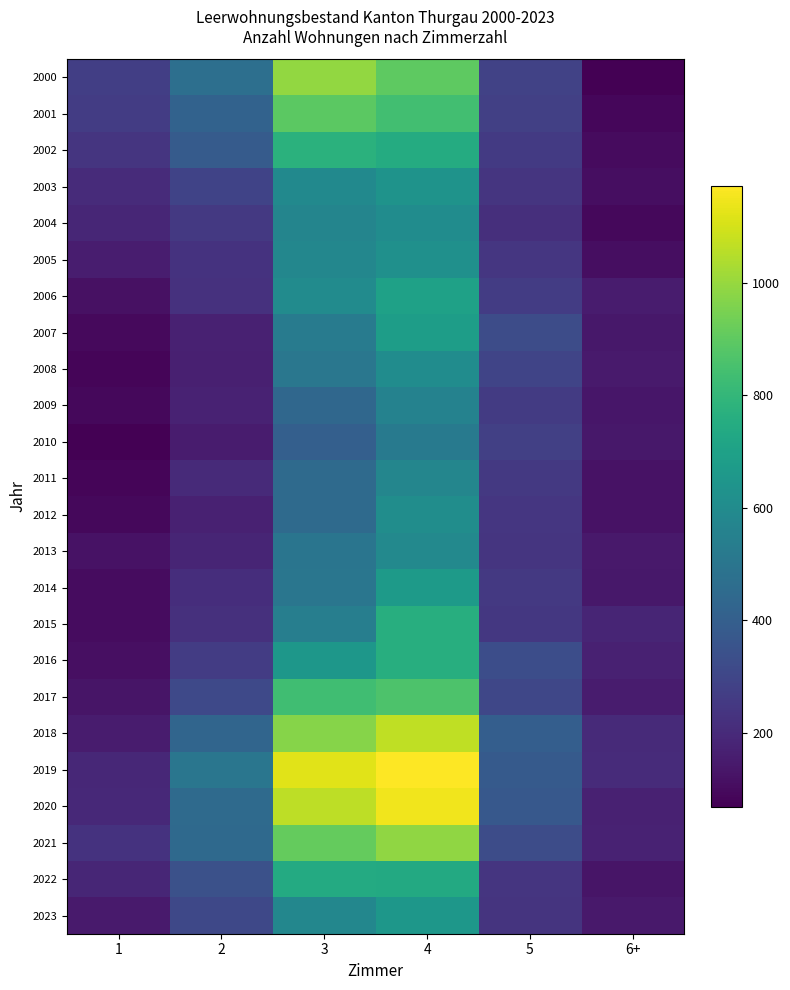

What is the spread (max minus min) of values at 4?

653